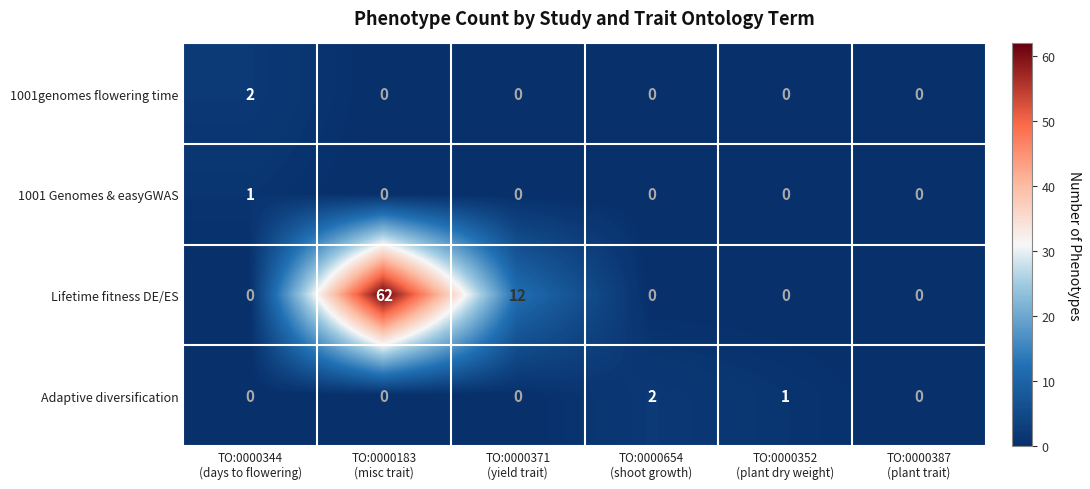

Reading left to right, transcribe all the data shown in this chart.

1001genomes flowering time: 2	0	0	0	0	0
1001 Genomes & easyGWAS: 1	0	0	0	0	0
Lifetime fitness DE/ES: 0	62	12	0	0	0
Adaptive diversification: 0	0	0	2	1	0